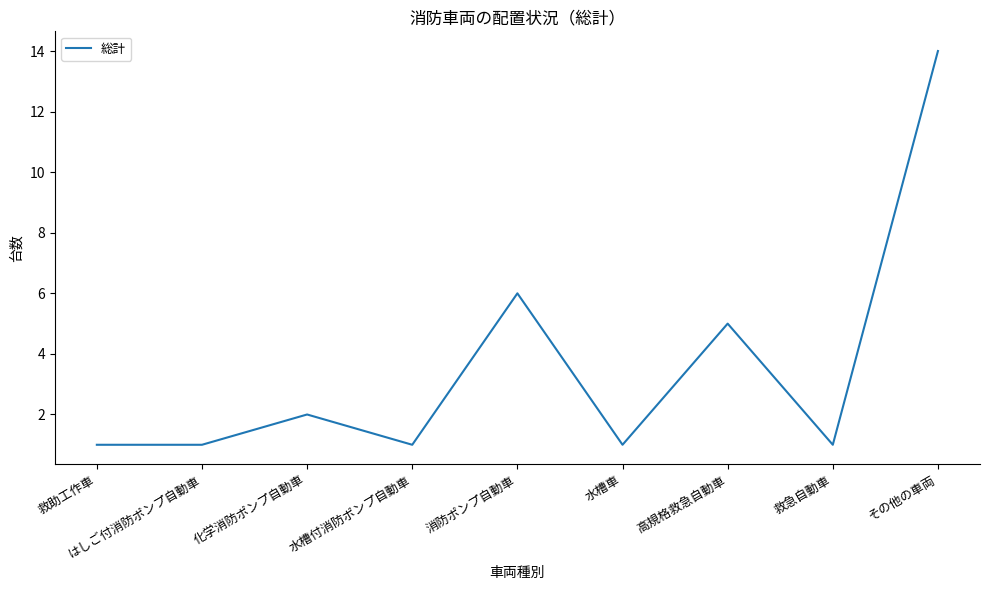

True or false: the data shows 1 at 救急自動車.

True